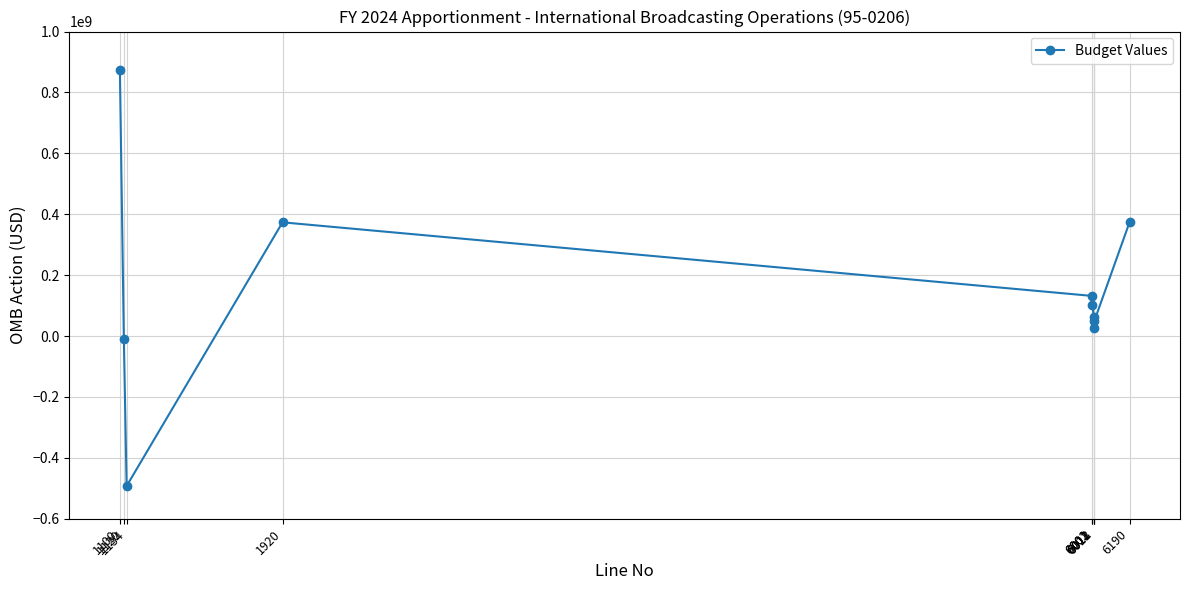

How many values are below 103110626?

5